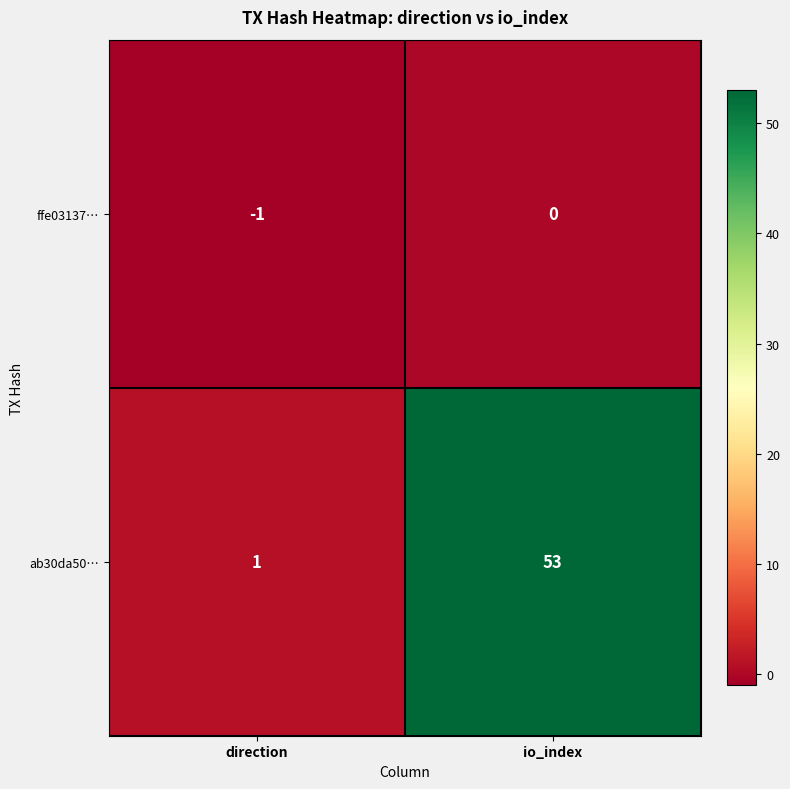

The value of ab30da50… at io_index is 53. True or false?

True